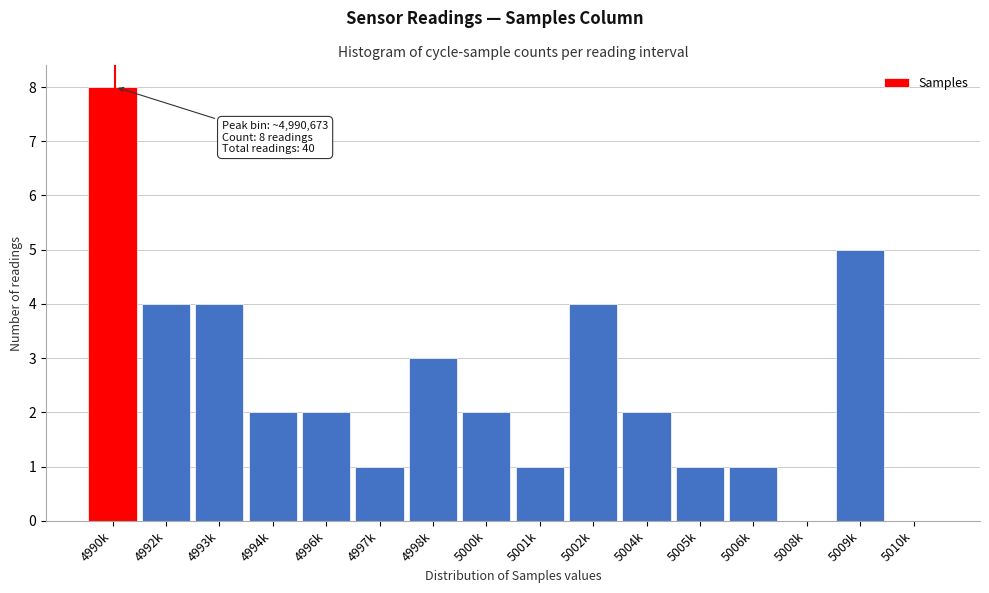

Reading right to left, what are all the values shown in this chart?

5010k=0	5009k=5	5008k=0	5006k=1	5005k=1	5004k=2	5002k=4	5001k=1	5000k=2	4998k=3	4997k=1	4996k=2	4994k=2	4993k=4	4992k=4	4990k=8